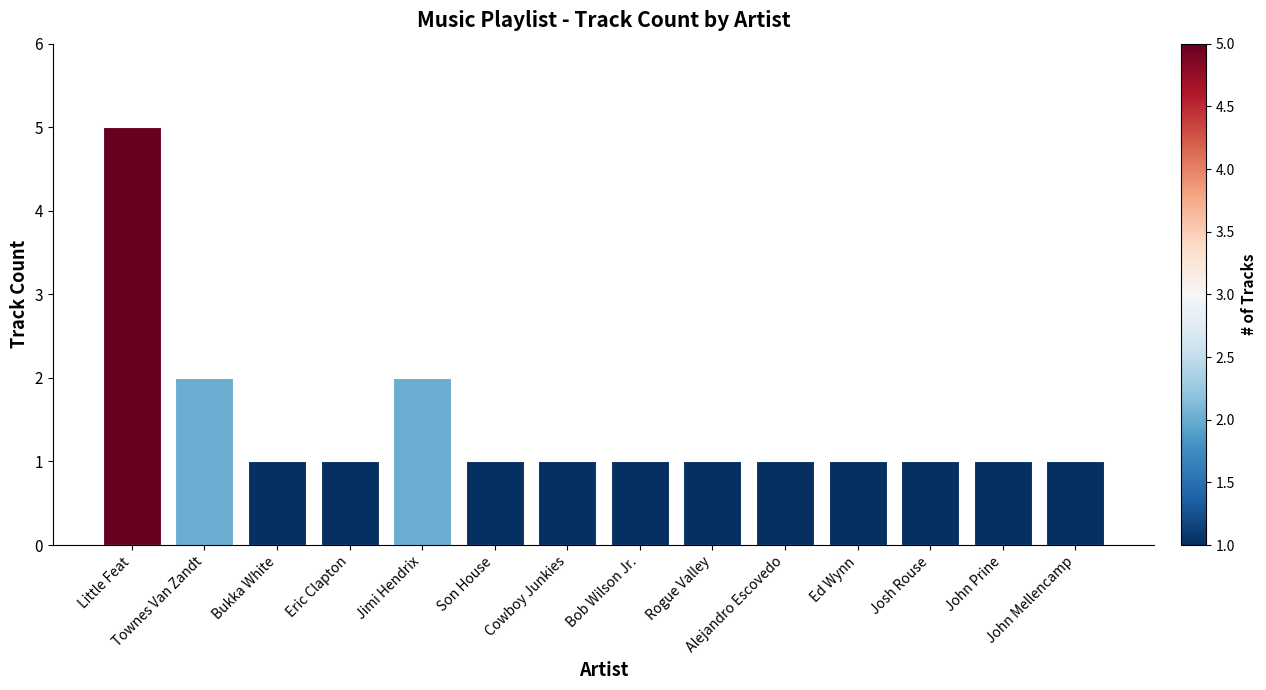

What is the minimum value shown in the chart?

1